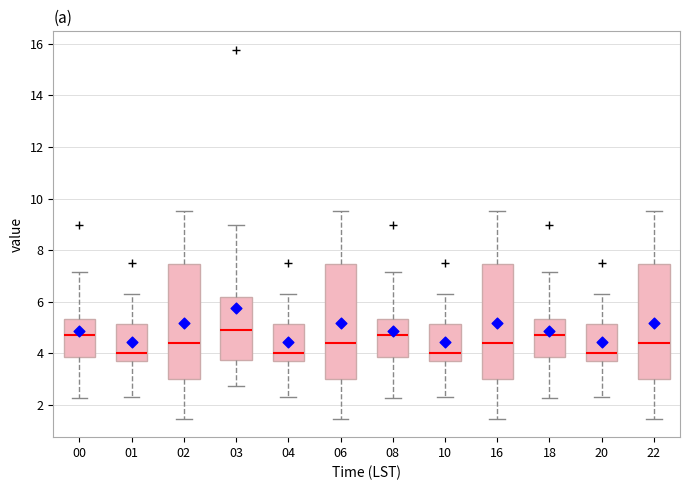

Reading left to right, read every box against the y-axis: the position of its median line, the range the box covers, and the ends of its whiskers. The values are not printed on the chart, so give them approximately, as read against the axis.

00: median 4.8, box 3.8 to 5.4, whiskers 2.2 to 7.2
01: median 4.0, box 3.8 to 5.2, whiskers 2.4 to 6.4
02: median 4.4, box 3.0 to 7.4, whiskers 1.4 to 9.6
03: median 5.0, box 3.8 to 6.2, whiskers 2.8 to 9.0
04: median 4.0, box 3.8 to 5.2, whiskers 2.4 to 6.4
06: median 4.4, box 3.0 to 7.4, whiskers 1.4 to 9.6
08: median 4.8, box 3.8 to 5.4, whiskers 2.2 to 7.2
10: median 4.0, box 3.8 to 5.2, whiskers 2.4 to 6.4
16: median 4.4, box 3.0 to 7.4, whiskers 1.4 to 9.6
18: median 4.8, box 3.8 to 5.4, whiskers 2.2 to 7.2
20: median 4.0, box 3.8 to 5.2, whiskers 2.4 to 6.4
22: median 4.4, box 3.0 to 7.4, whiskers 1.4 to 9.6